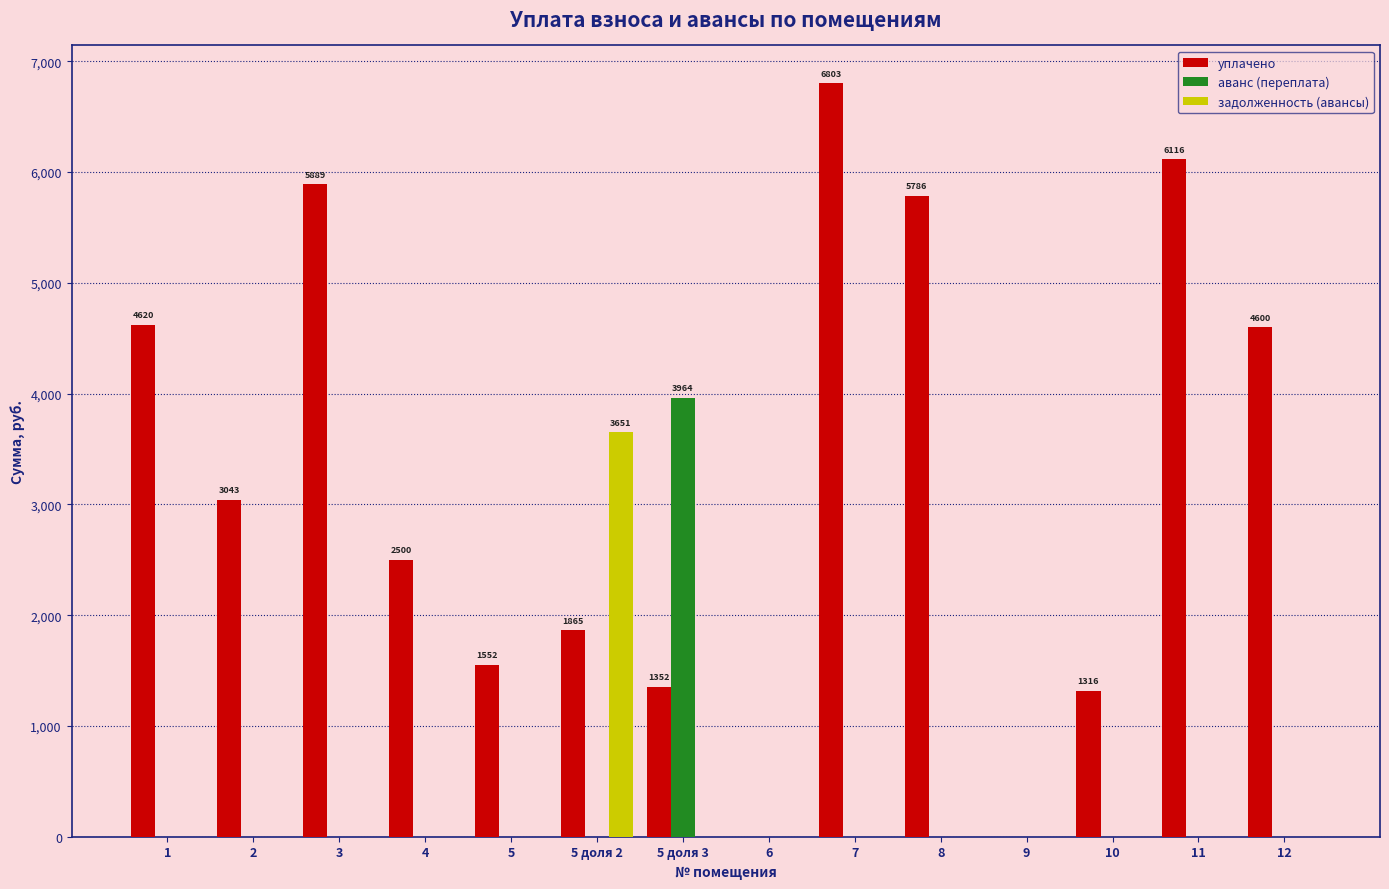

Is it true that аванс (переплата) equals -1997.2 at 12?

False